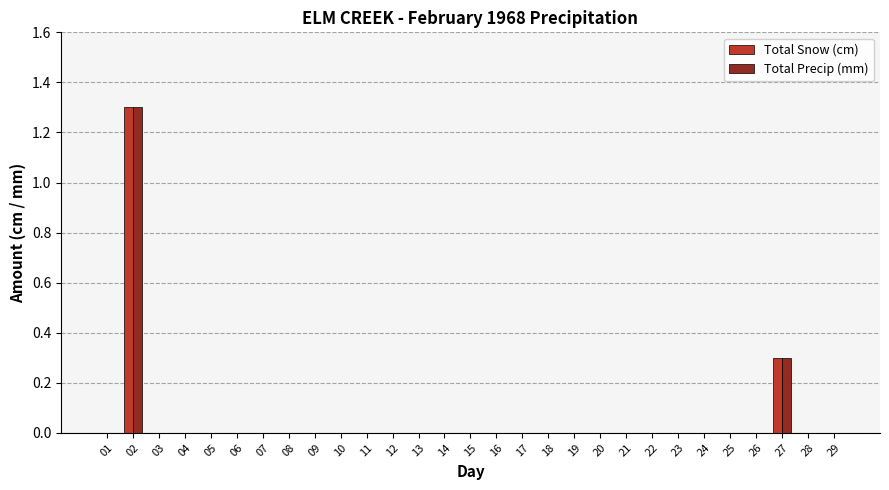

What is the maximum value shown in the chart?

1.3